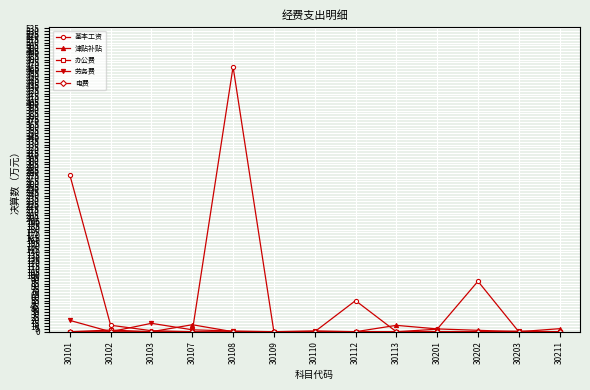

What is the maximum value for 基本工资?

467.2